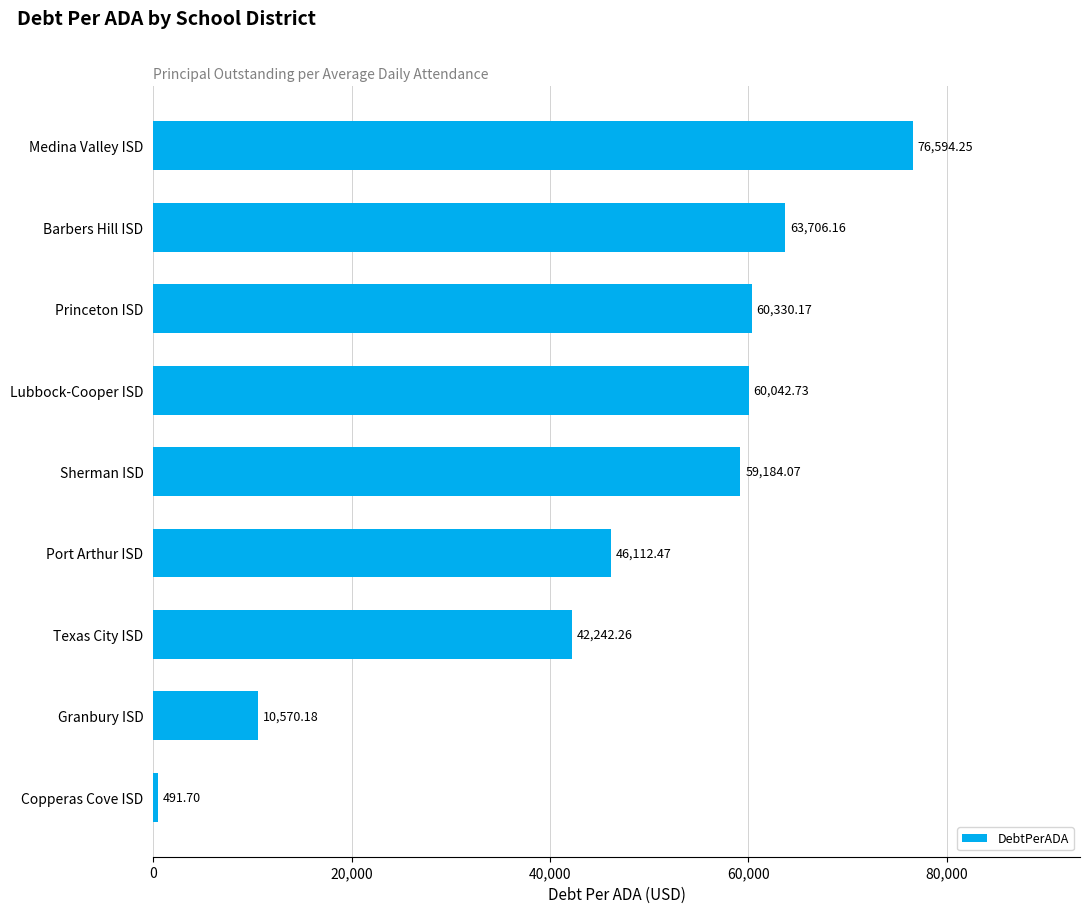

What is the label of the 1st bar from the bottom?

Copperas Cove ISD